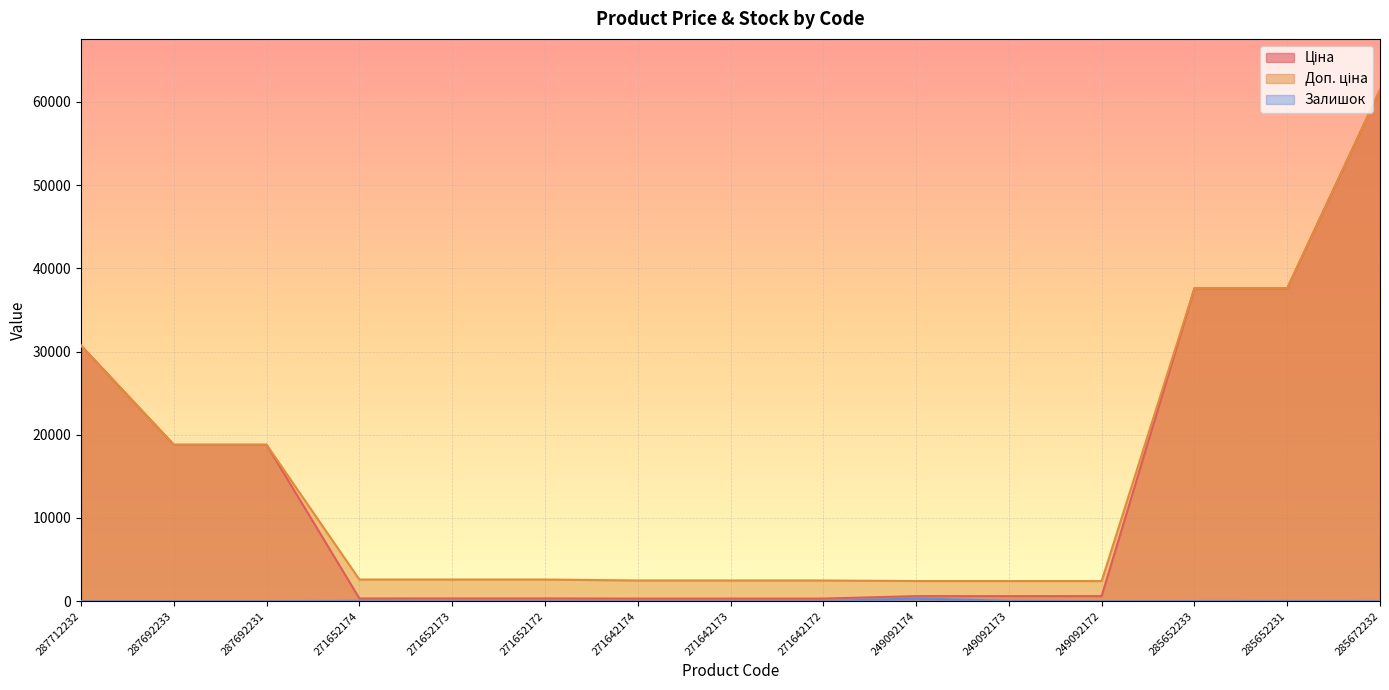

Does the chart display data point markers on the line(s)?

No